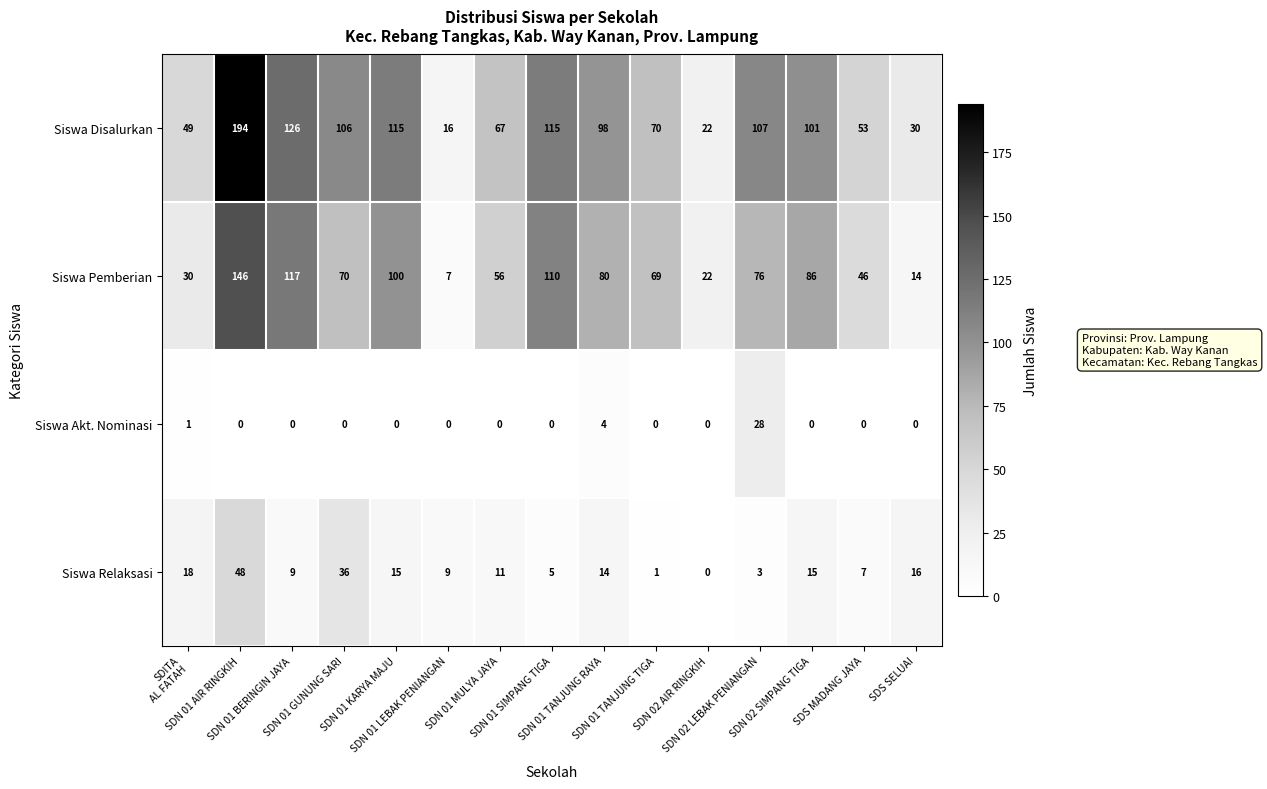

How many categories are shown in the chart?

15